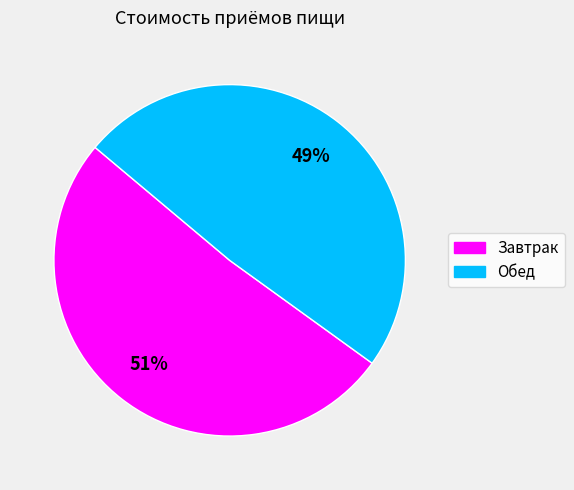

Is the sum of Завтрак and Обед greater than half?

Yes